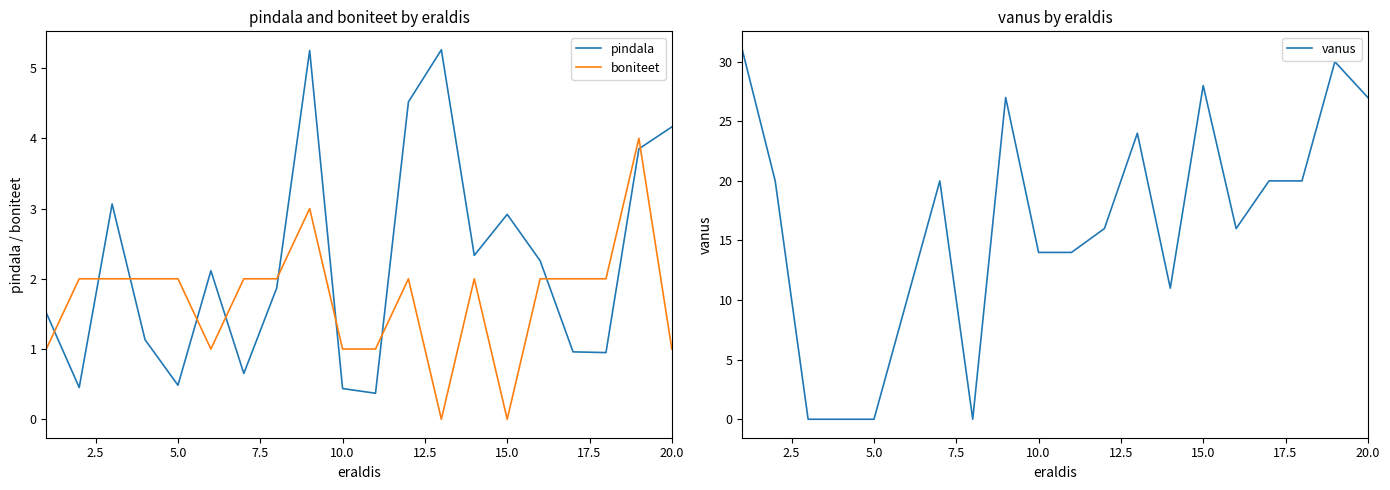

After their last crossing, which series has the higher values: pindala or boniteet?

pindala